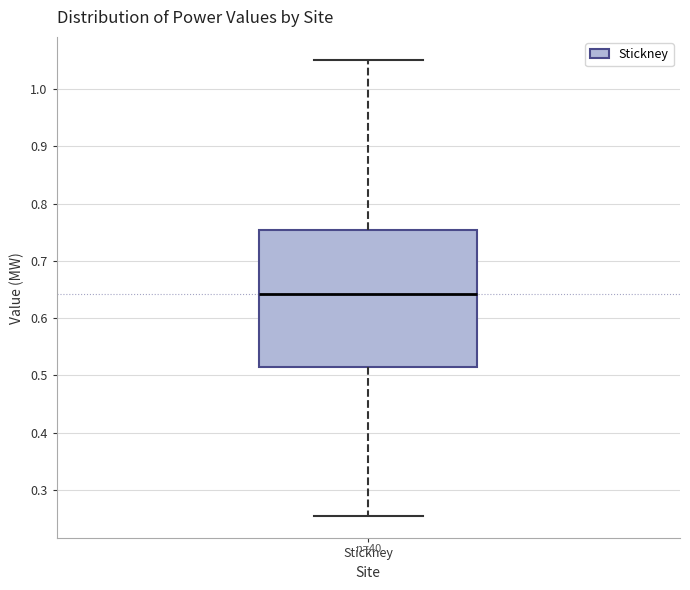

Read this box plot against the y-axis: the position of the median line, the range covered by the box, and the ends of both whiskers. The values are not printed on the chart, so give them approximately, as read against the axis.

median 0.64, box 0.51 to 0.75, whiskers 0.25 to 1.05